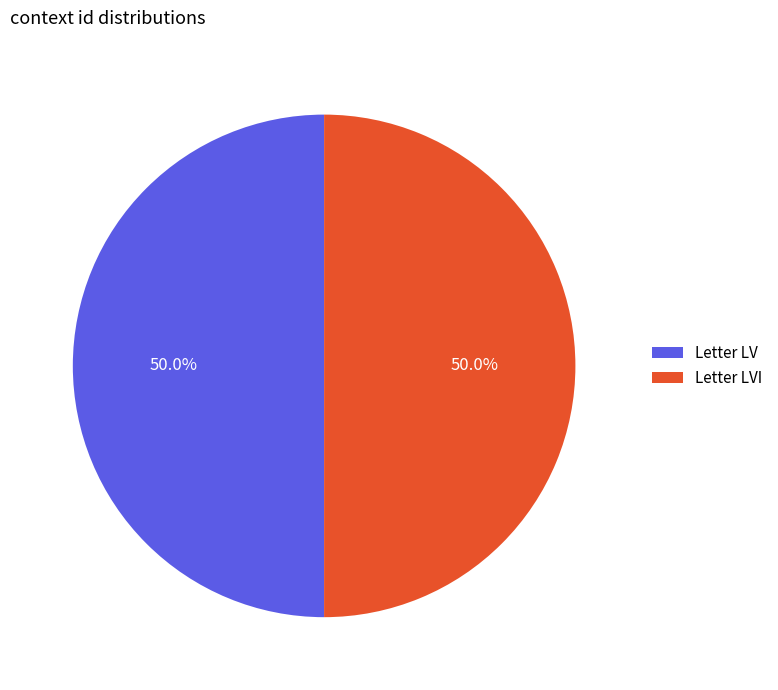

Is it true that Letter LVI is 50% of the pie?

True